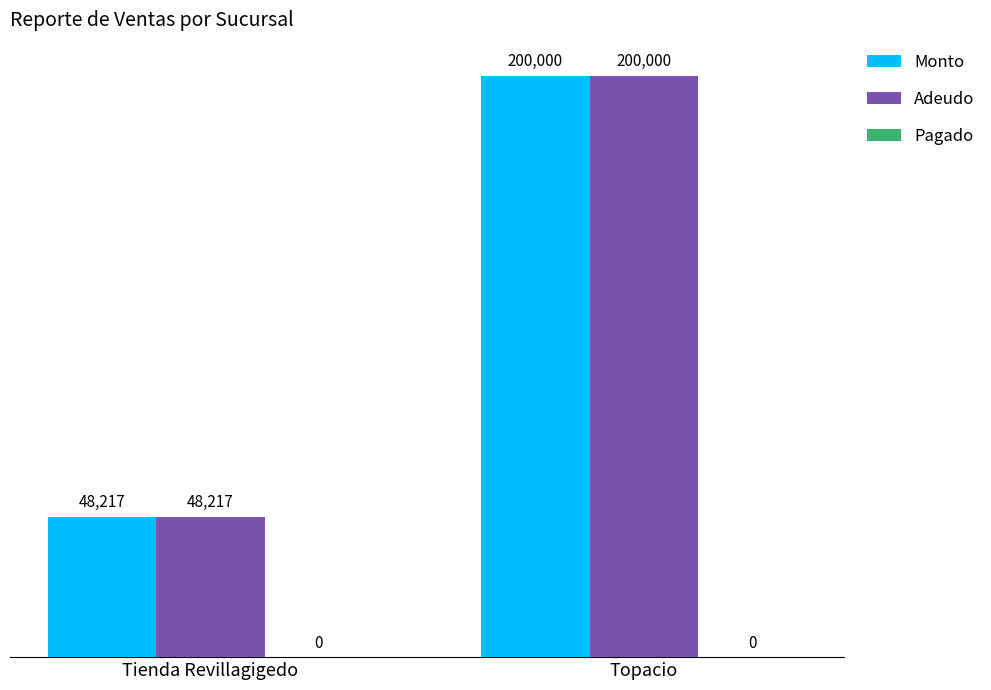

What is the spread (max minus min) of values at Tienda Revillagigedo?

0